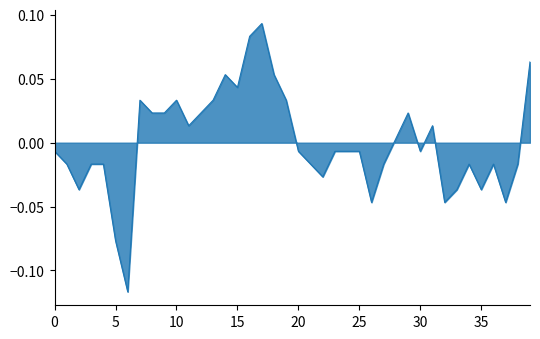

What is the maximum value shown in the chart?

0.1